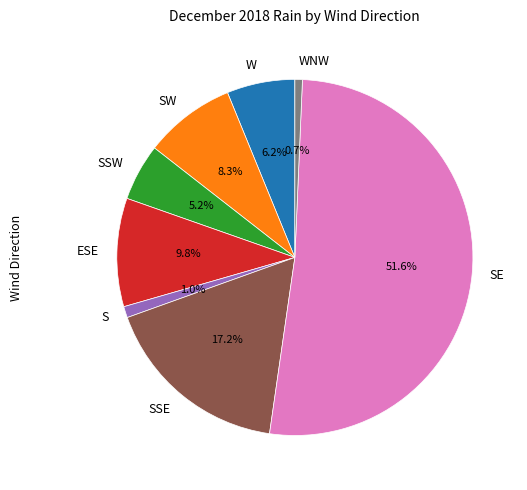

Which slice is the largest?

SE